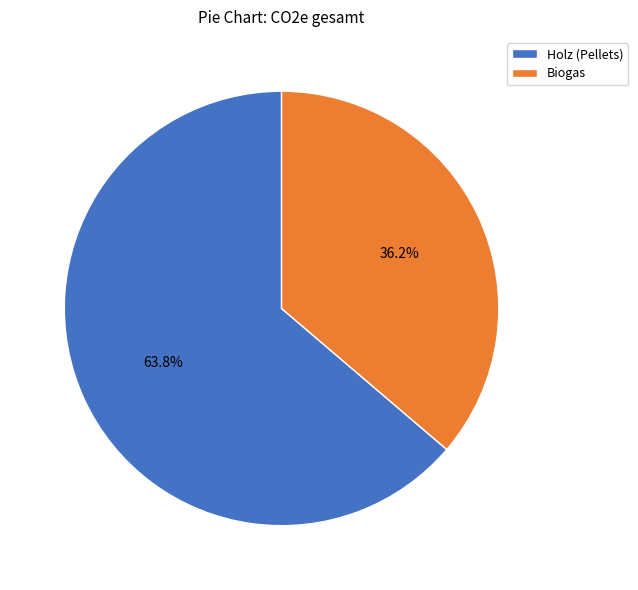

Rank the categories by value from highest to lowest.

Holz (Pellets), Biogas